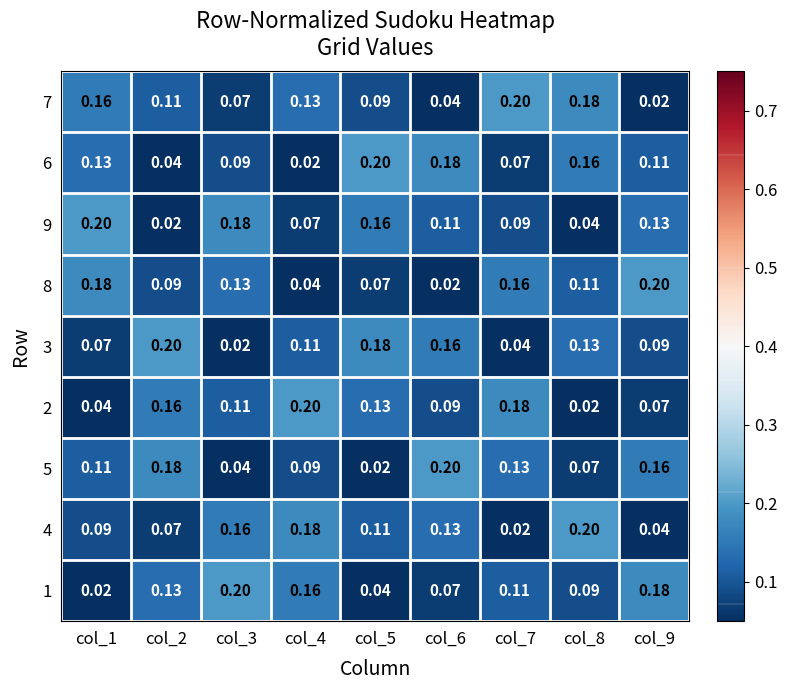

Is the value of 1 at col_3 greater than the value of 3 at col_5?

Yes